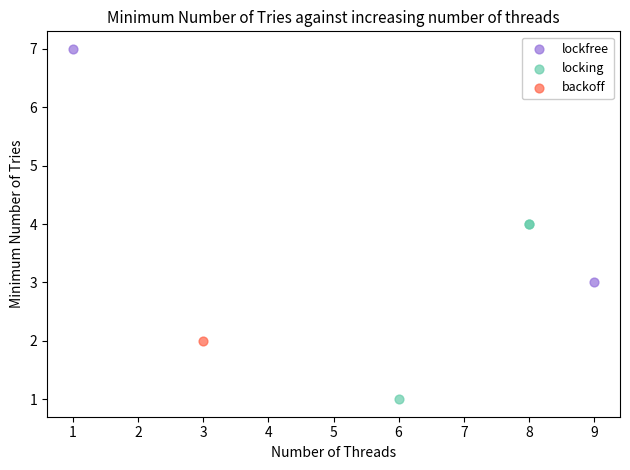

What are all the series names shown in the legend?

lockfree, locking, backoff